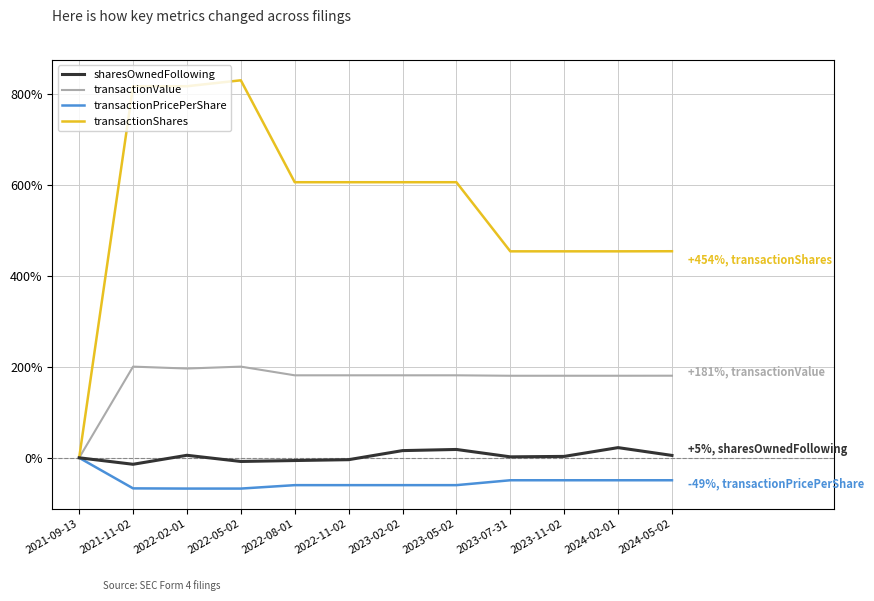

What is the total value across all series at 2024-02-01?

607.5